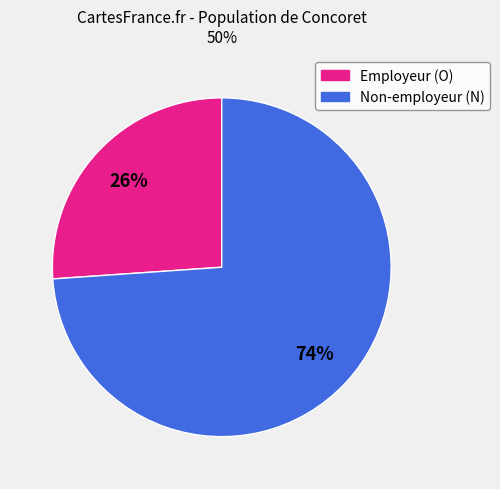

To the nearest percent, what is the difference between the largest and smallest slice percentages?

48%